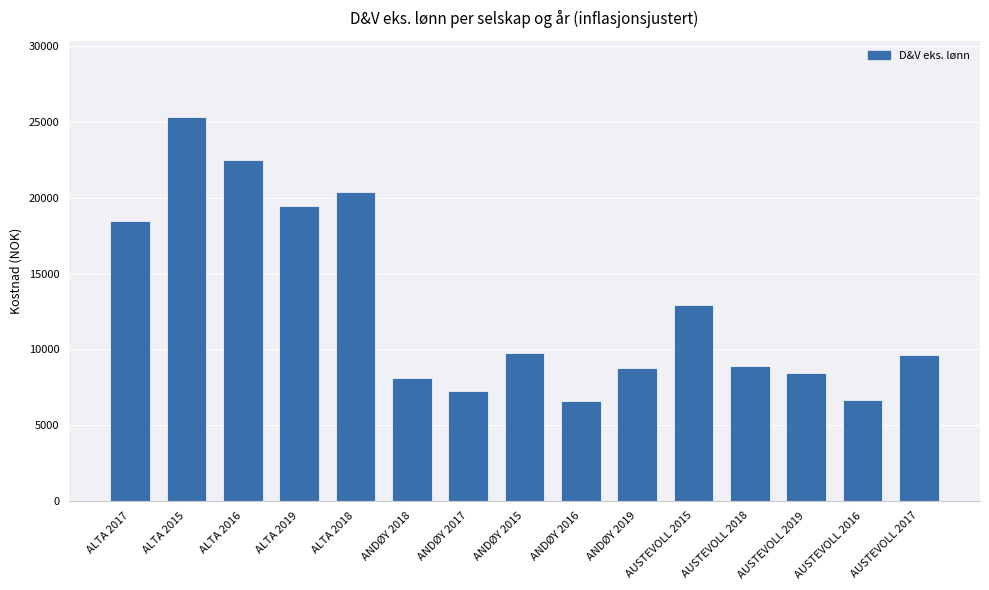

What is the difference between the values at ANDØY 2015 and AUSTEVOLL 2016?

3108.4